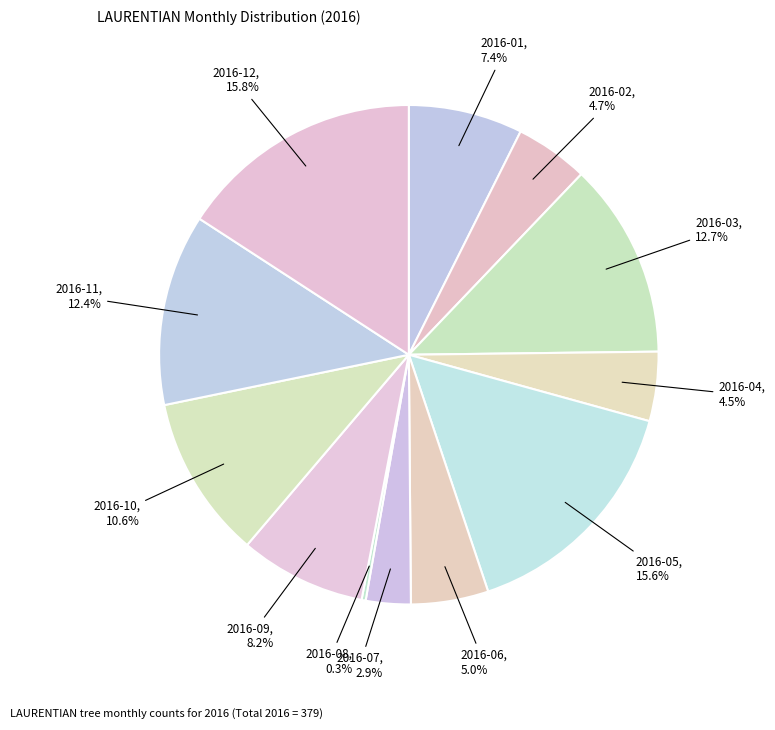

What is the ratio of the value at 2016-03 to the value at 2016-11?

1.0